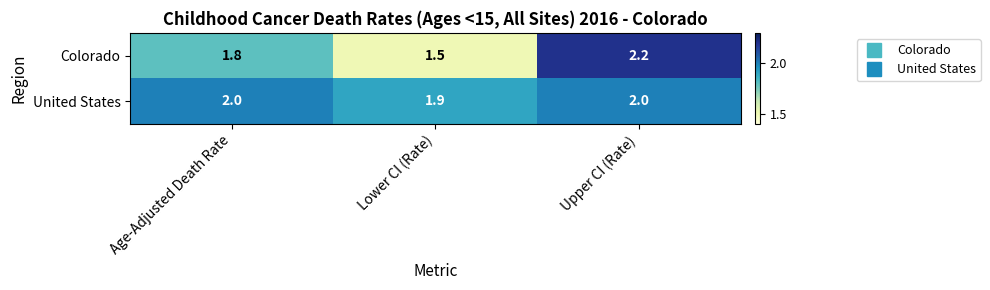

What is the difference between the highest and lowest values at Upper CI (Rate)?

0.2